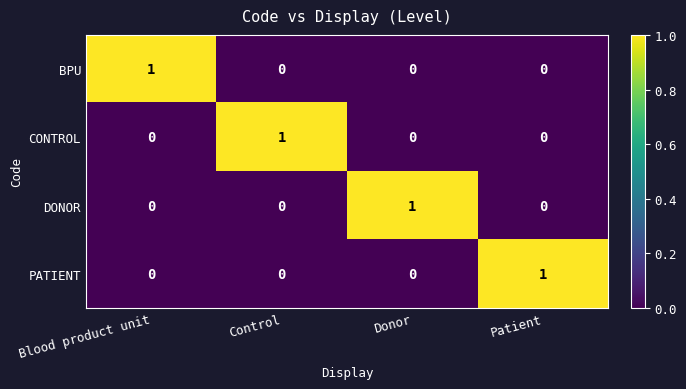

The value of DONOR at Control is -1. True or false?

False